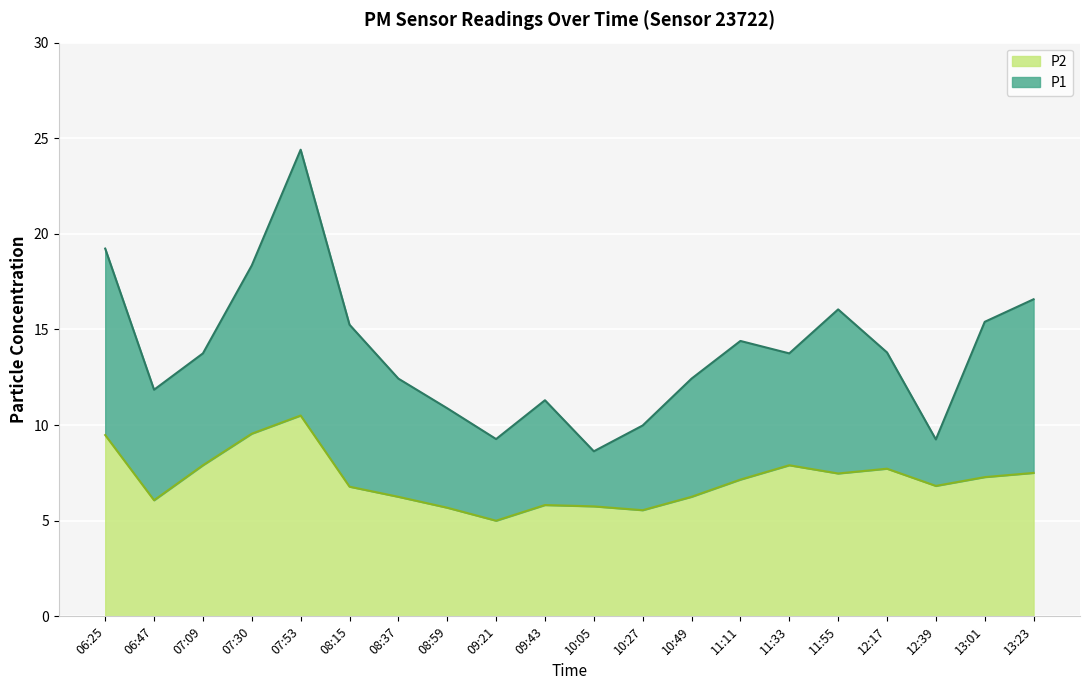

What position from the left is 08:59?

8